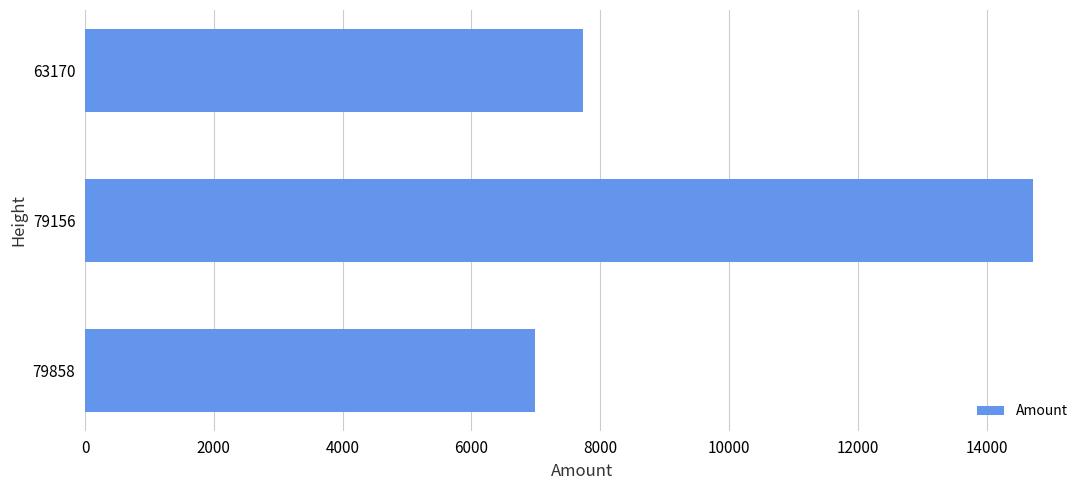

What is the approximate value at 79858, to the nearest 100?

7000